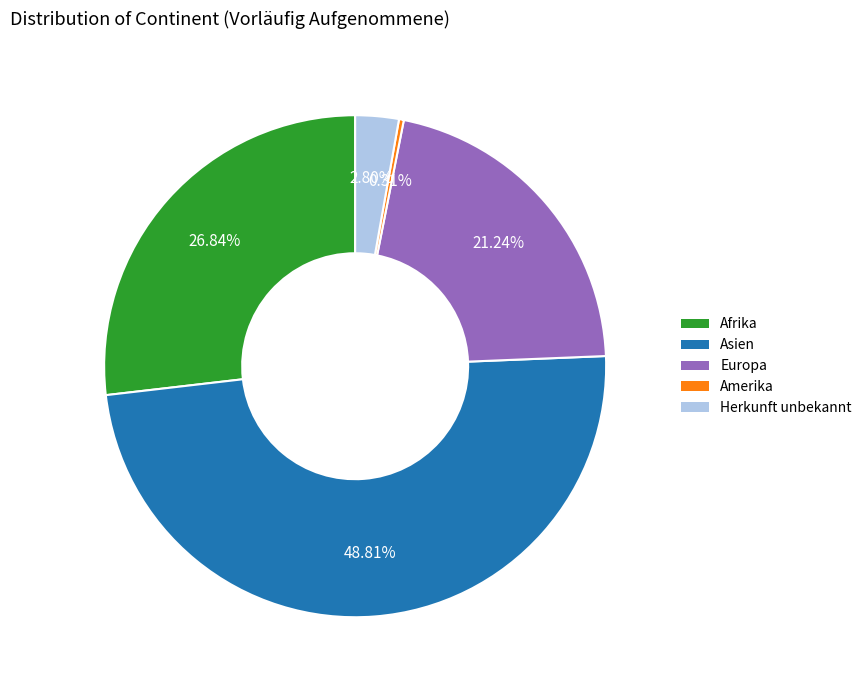

Does any single category account for the majority?

No